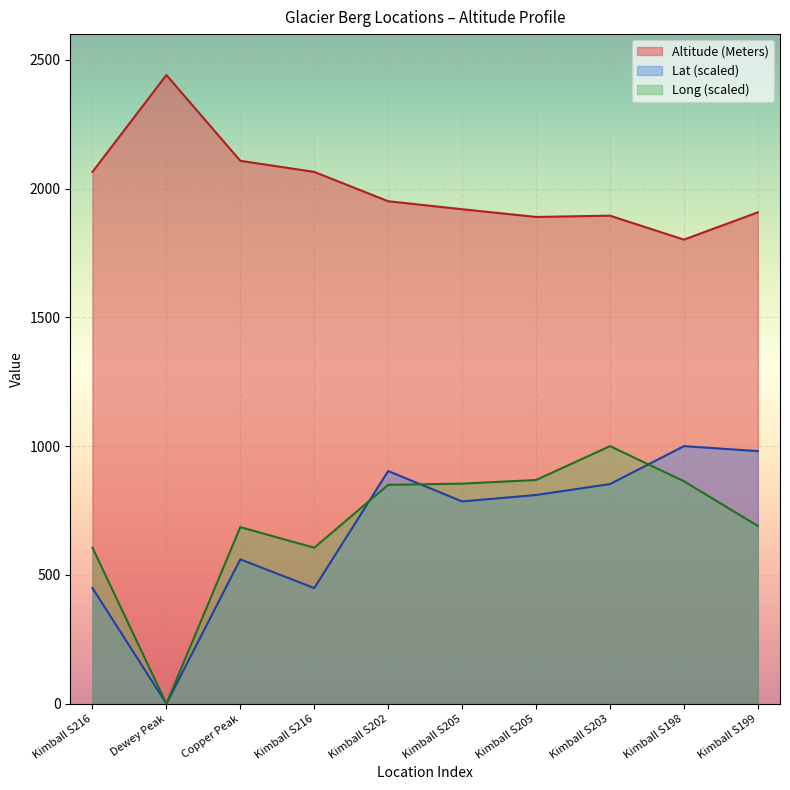

Which series ends up on top after the final intersection of Long and Lat?

Lat